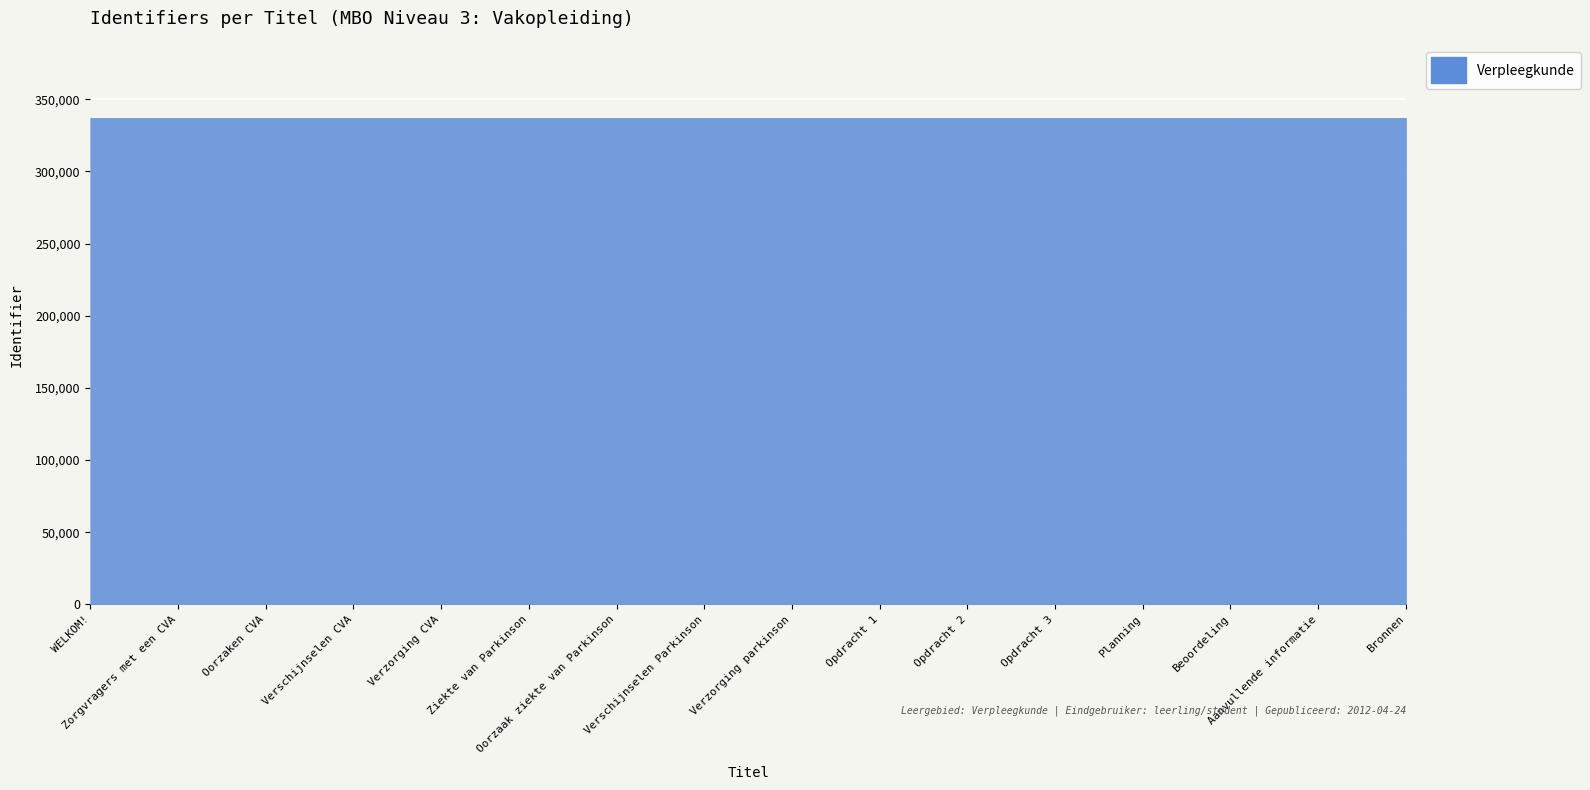

Where does the data first go above 337105?

Opdracht 1